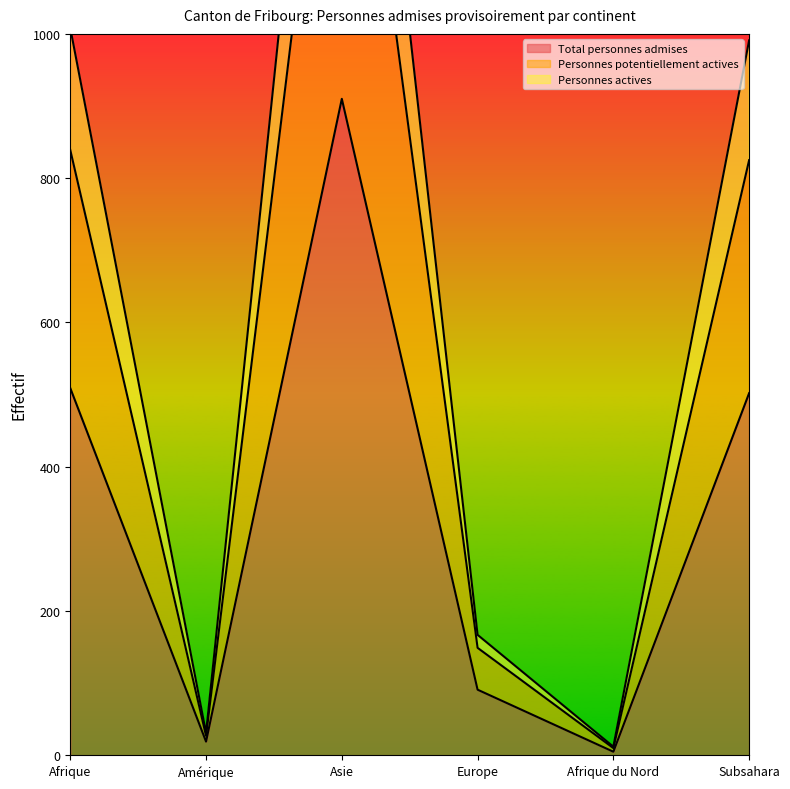

Is it true that Total personnes admises equals 121 at Afrique?

False